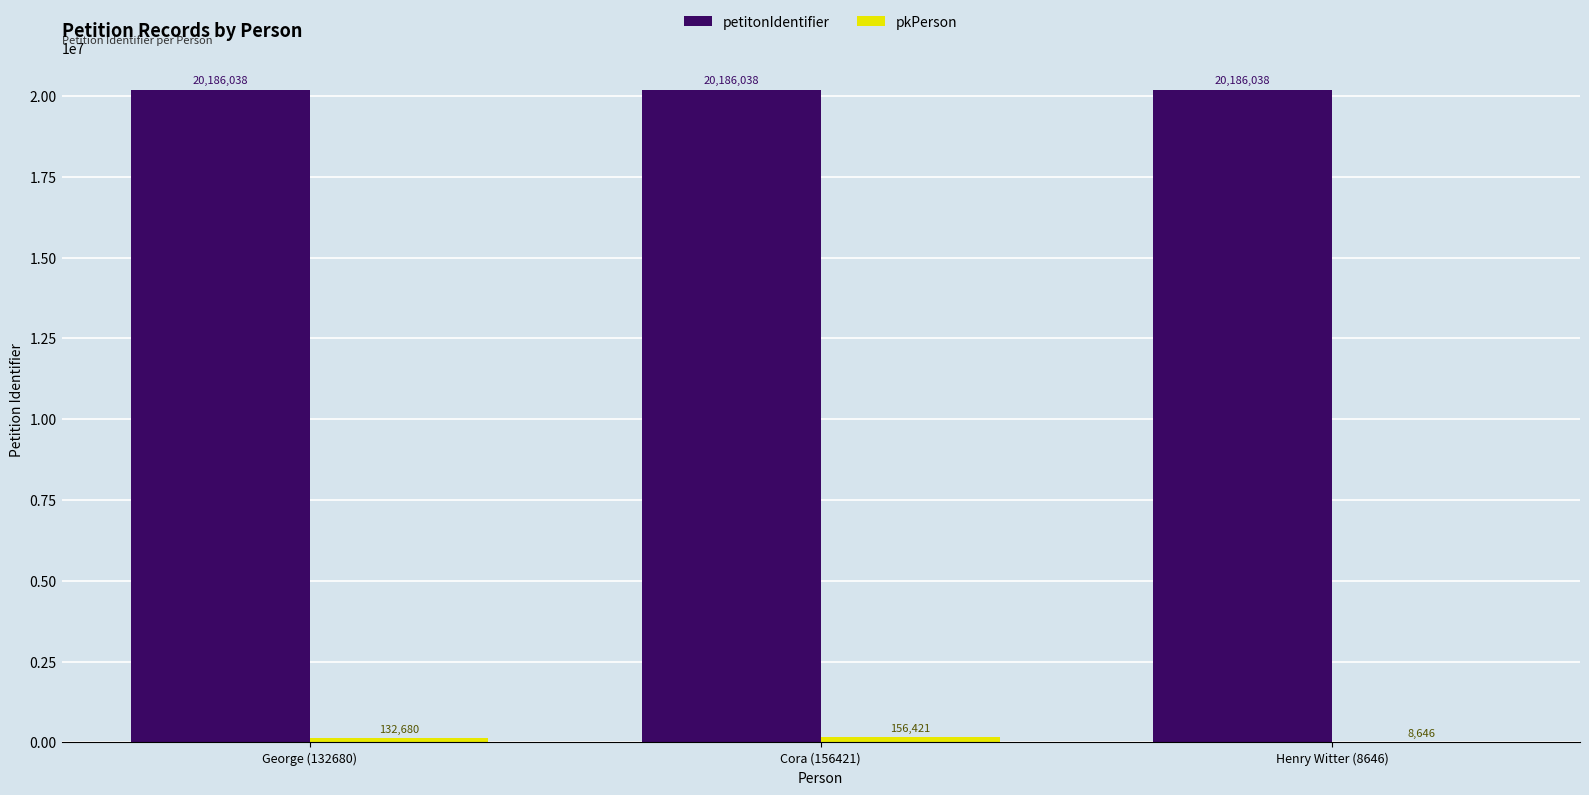

True or false: petitonIdentifier has a value of 20186038 at Henry Witter (8646).

True